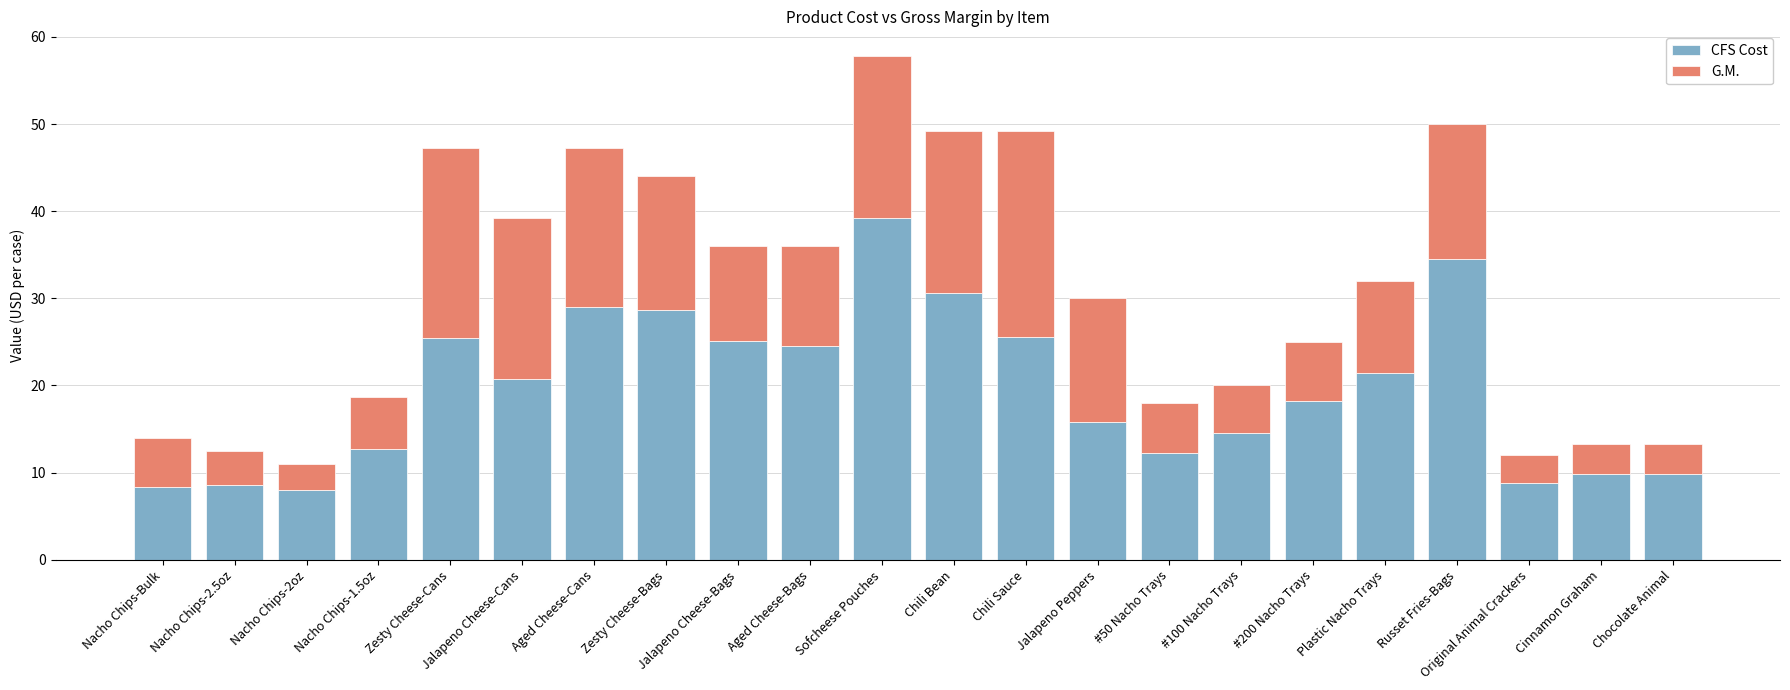

How many data points in CFS Cost are above 20?

11